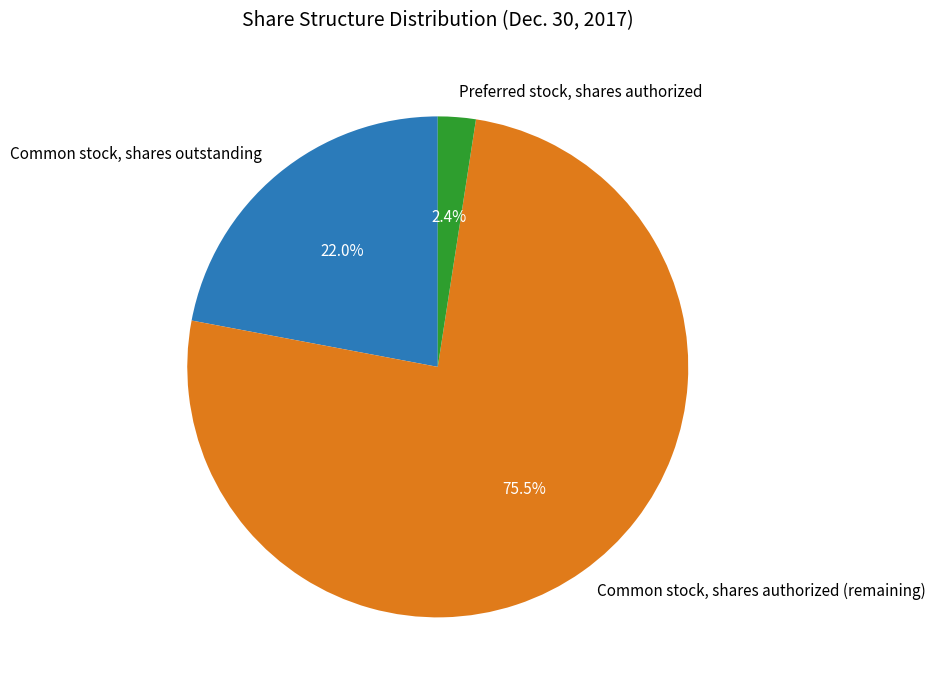

Is the sum of Preferred stock, shares authorized and Common stock, shares authorized (remaining) greater than half?

Yes